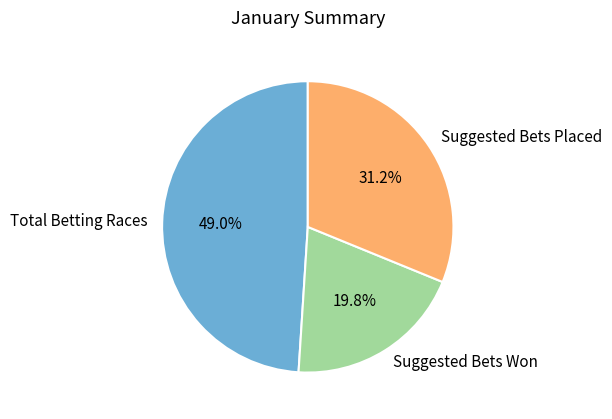

True or false: Total Betting Races accounts for 55% of the total.

False